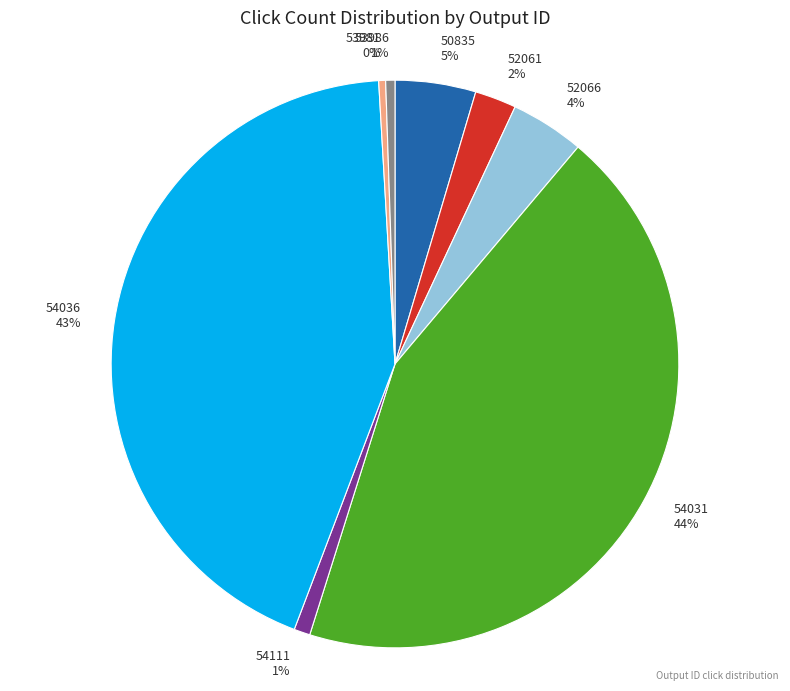

True or false: 53981 accounts for 14% of the total.

False